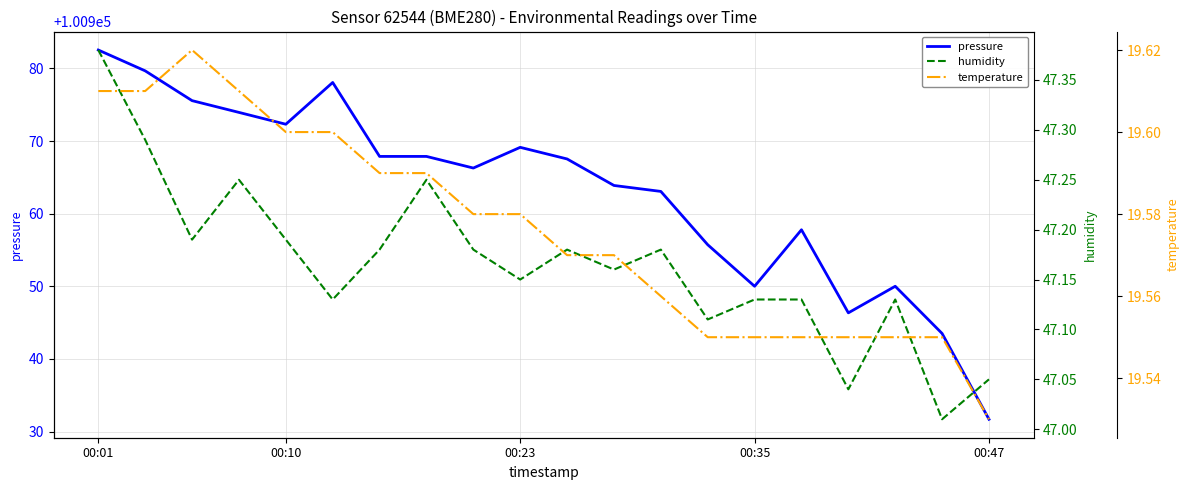

What is the lowest value of the pressure series?

100931.7